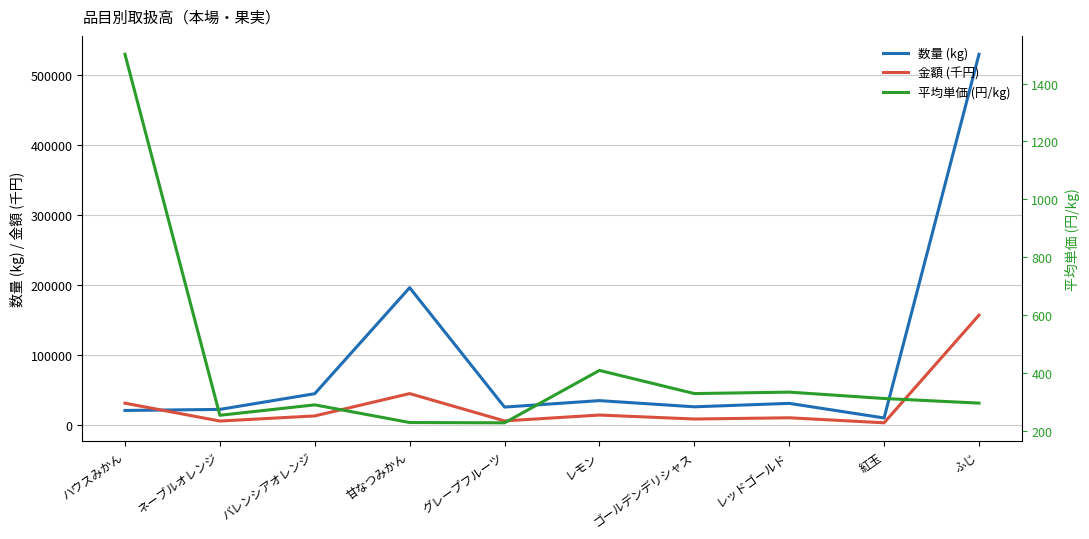

Which series has the largest total across all categories?

数量 (kg)